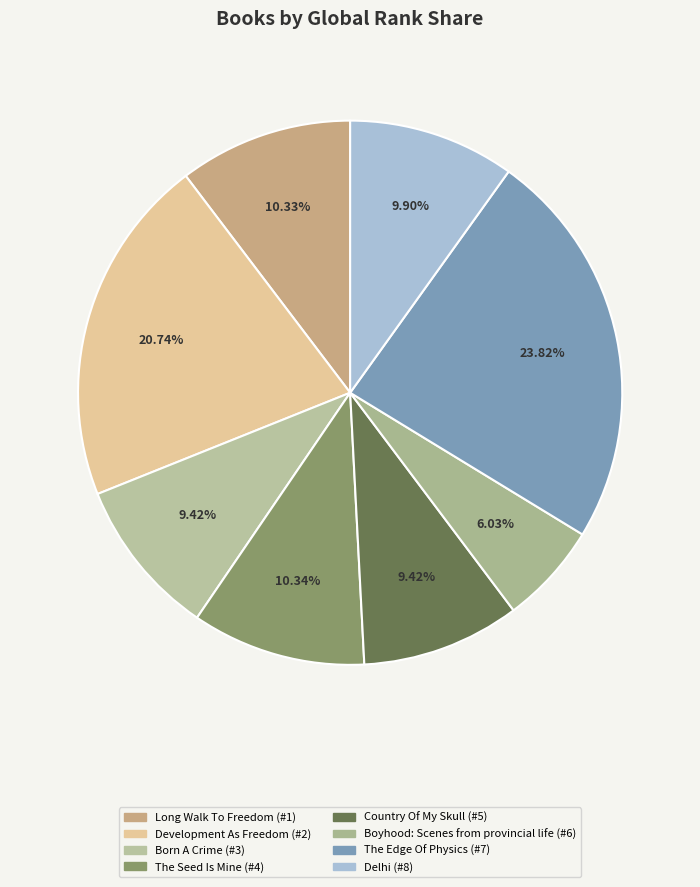

Do Boyhood: Scenes from provincial life and Long Walk To Freedom together represent more than half of the pie?

No